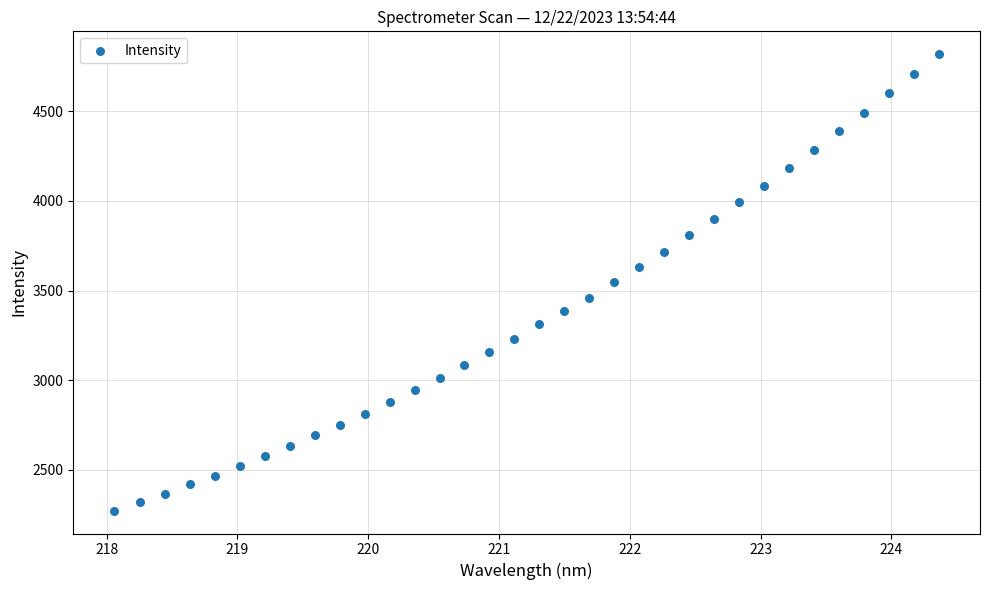

What is the range of X values (max minus min)?

6.3